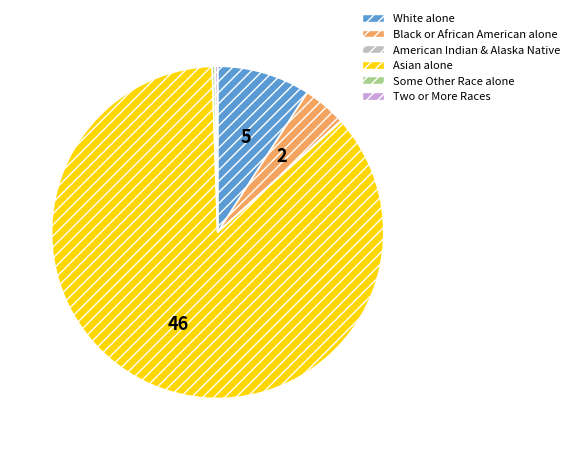

Does any single category account for the majority?

Yes